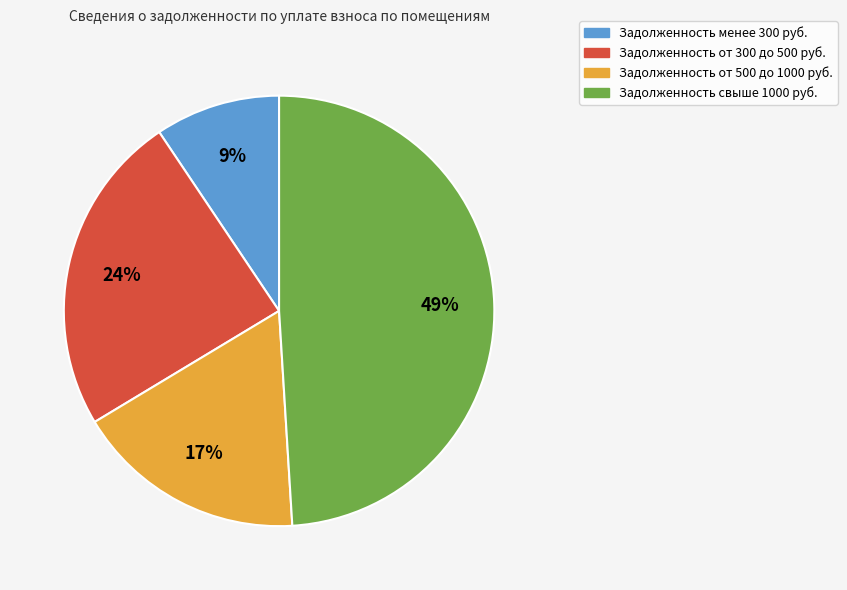

Is there any slice that represents more than half of the pie?

No